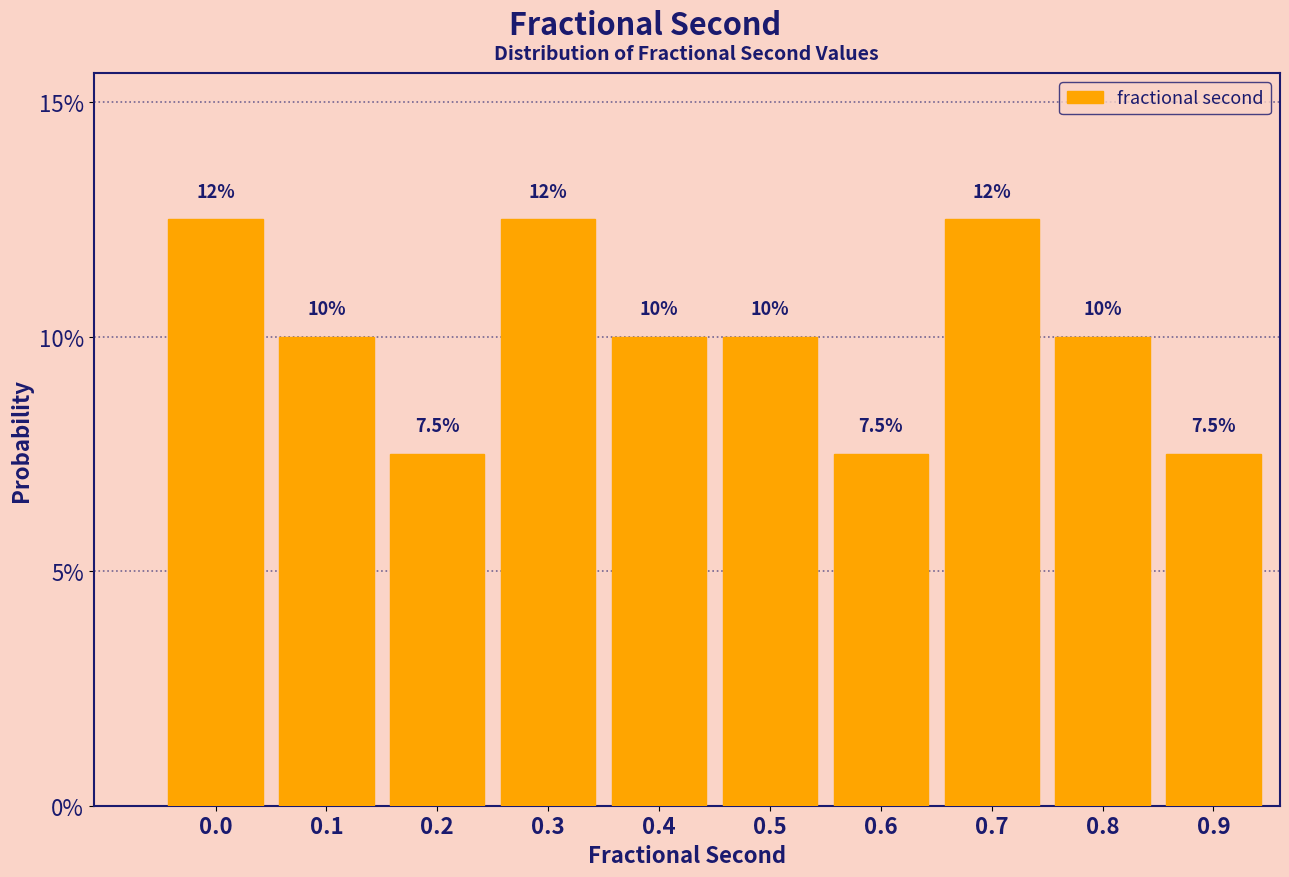

Are the bars horizontal?

No